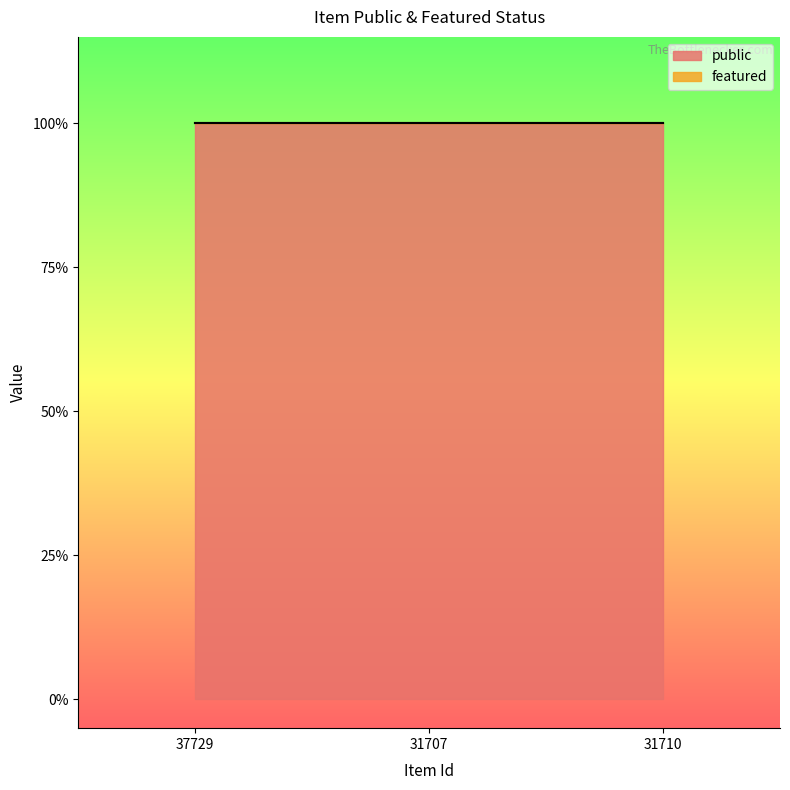

At which label is featured closest to 0?

37729